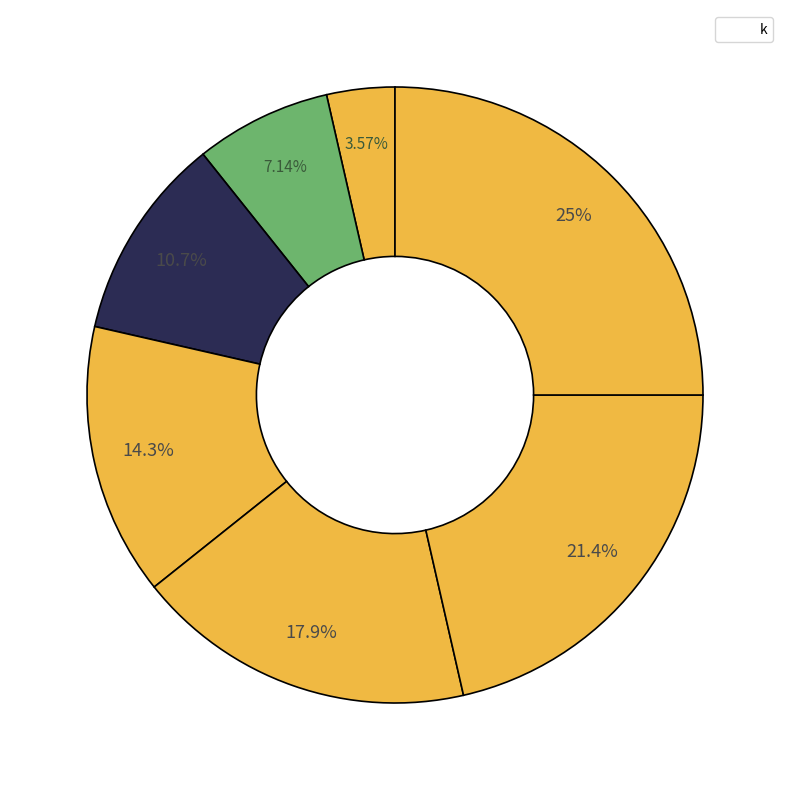

How many slices are in this pie chart?

7